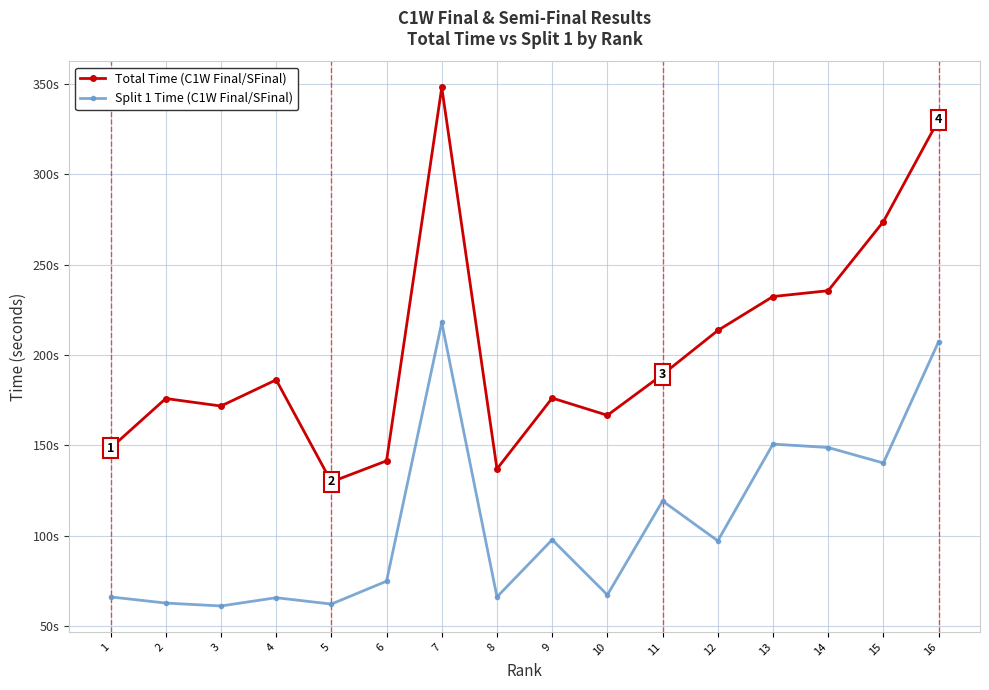

Reading left to right, transcribe all the data shown in this chart.

Total Time (C1W Final/SFinal): 1=148.5	2=176.0	3=171.8	4=186.3	5=129.9	6=141.5	7=348.1	8=137.0	9=176.2	10=166.7	11=189.3	12=213.6	13=232.4	14=235.6	15=273.8	16=330.1
Split 1 Time (C1W Final/SFinal): 1=66.3	2=62.9	3=61.2	4=65.8	5=62.3	6=75.0	7=218.0	8=66.2	9=97.9	10=67.4	11=119.3	12=97.3	13=150.8	14=148.9	15=140.3	16=207.4